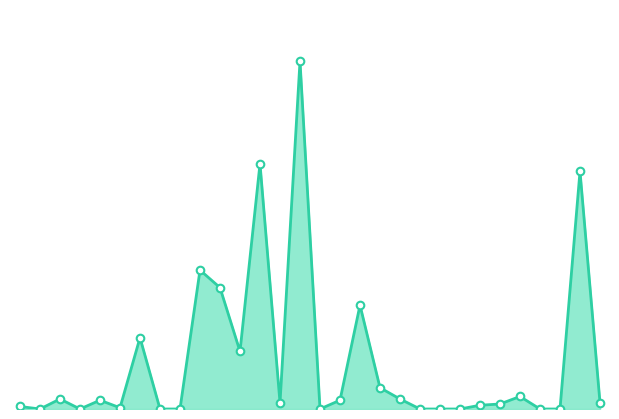

How many lines are shown in the chart?

1